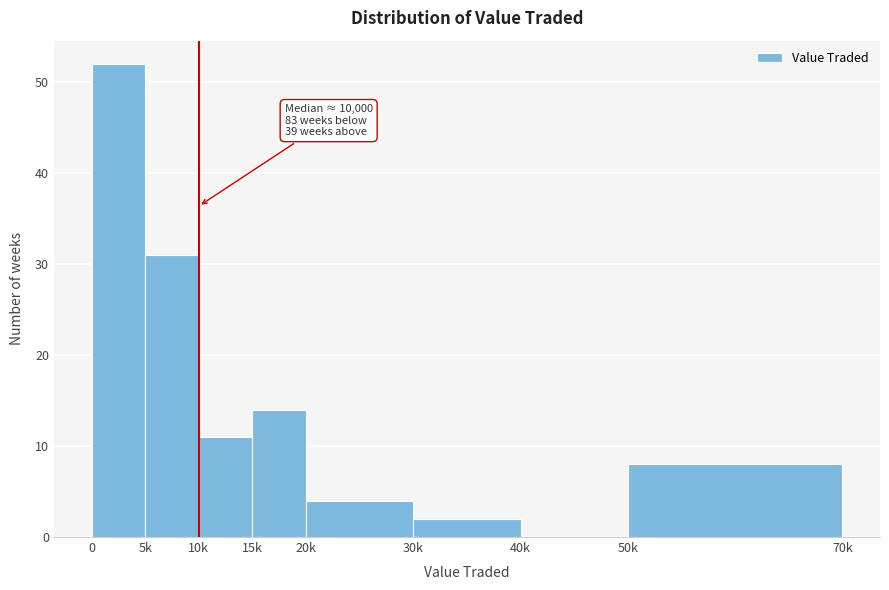

Reading left to right, transcribe all the data shown in this chart.

0=52	5k=31	10k=11	15k=14	20k=4	30k=2	40k=0	50k=8